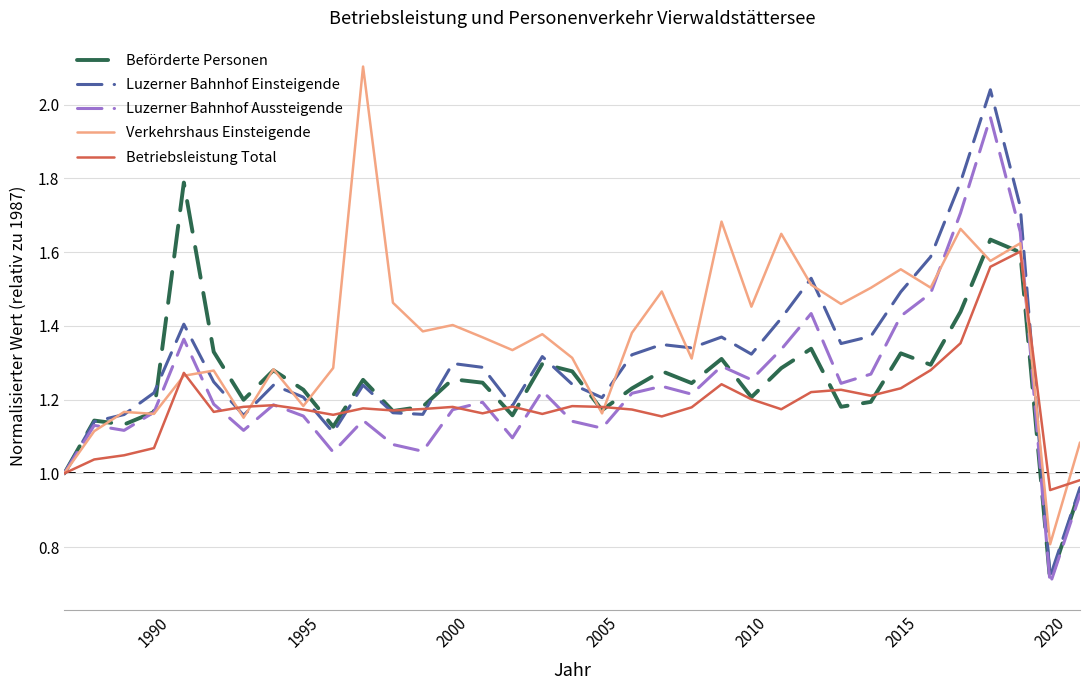

What is the greatest value displayed?

2.1